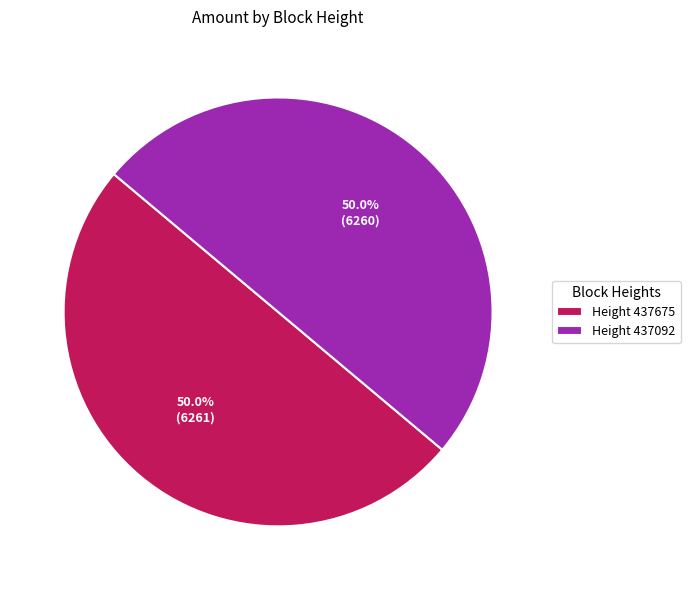

What percentage do Height 437092 and Height 437675 together represent?

100.0%